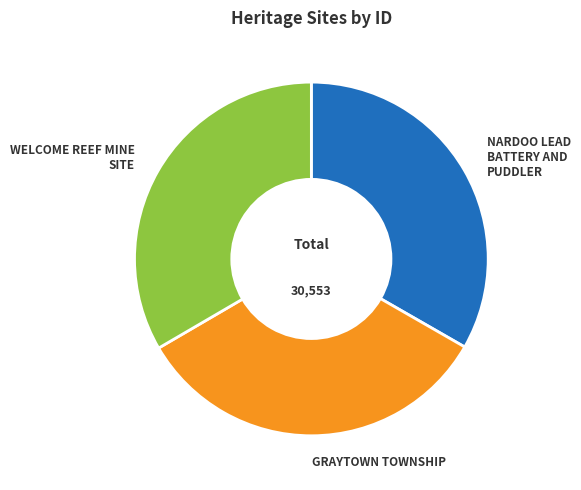

The WELCOME REEF MINE SITE slice represents 24% of the pie. True or false?

False